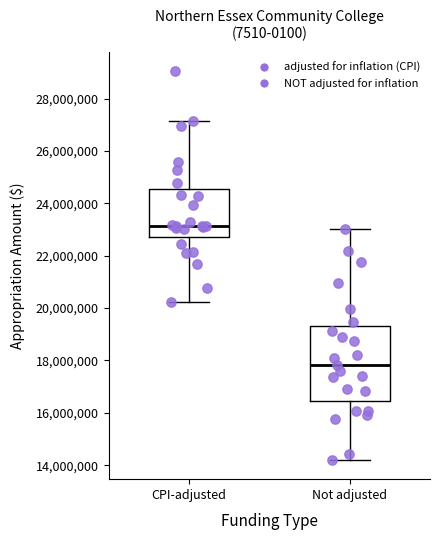

Comparing the boxes themselves (not the whiskers), which one is the tallest?

Not adjusted